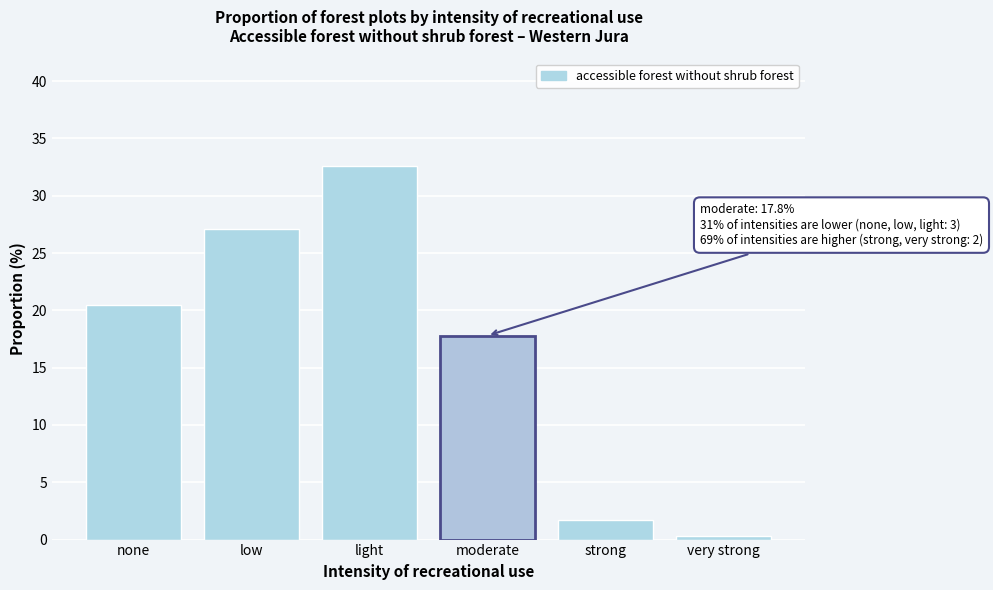

Reading left to right, transcribe all the data shown in this chart.

20.5	27.1	32.6	17.8	1.7	0.3